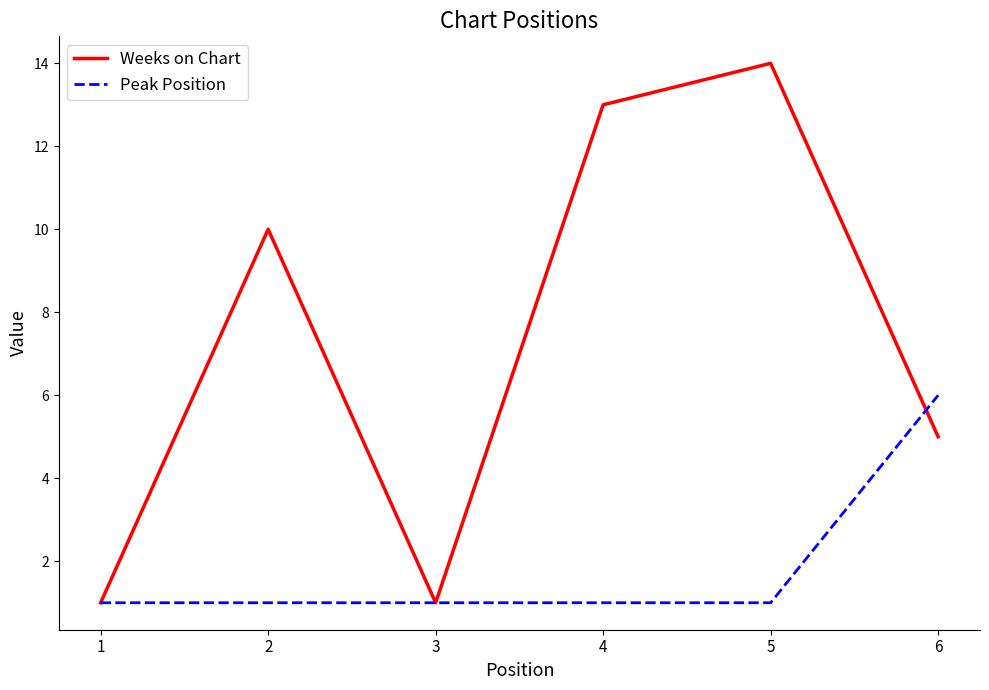

The Peak Position series shows 1 at 3. True or false?

True